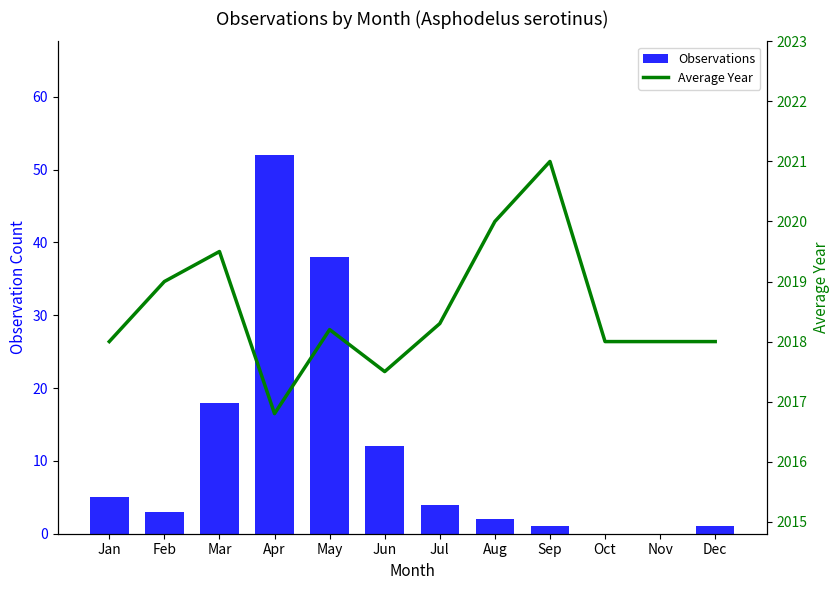

Rank the categories by Observations value from lowest to highest.

Oct, Nov, Sep, Dec, Aug, Feb, Jul, Jan, Jun, Mar, May, Apr